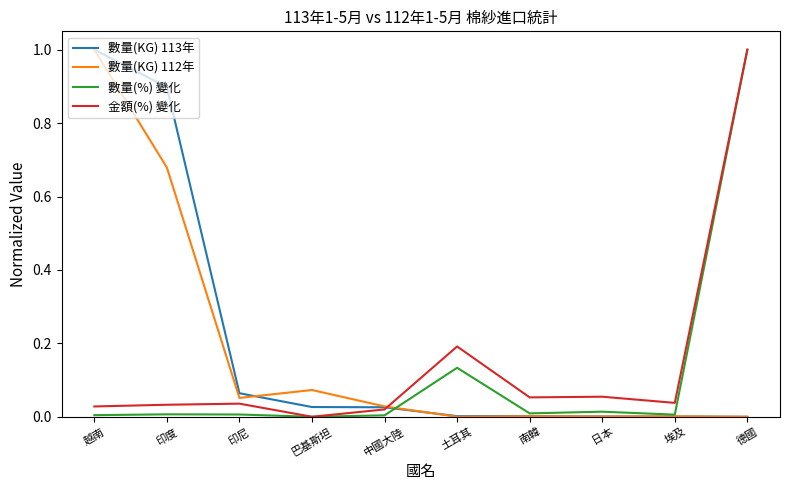

List the series in order of their overall mean, highest first.

數量(KG) 113年, 數量(KG) 112年, 金額(%) 變化, 數量(%) 變化